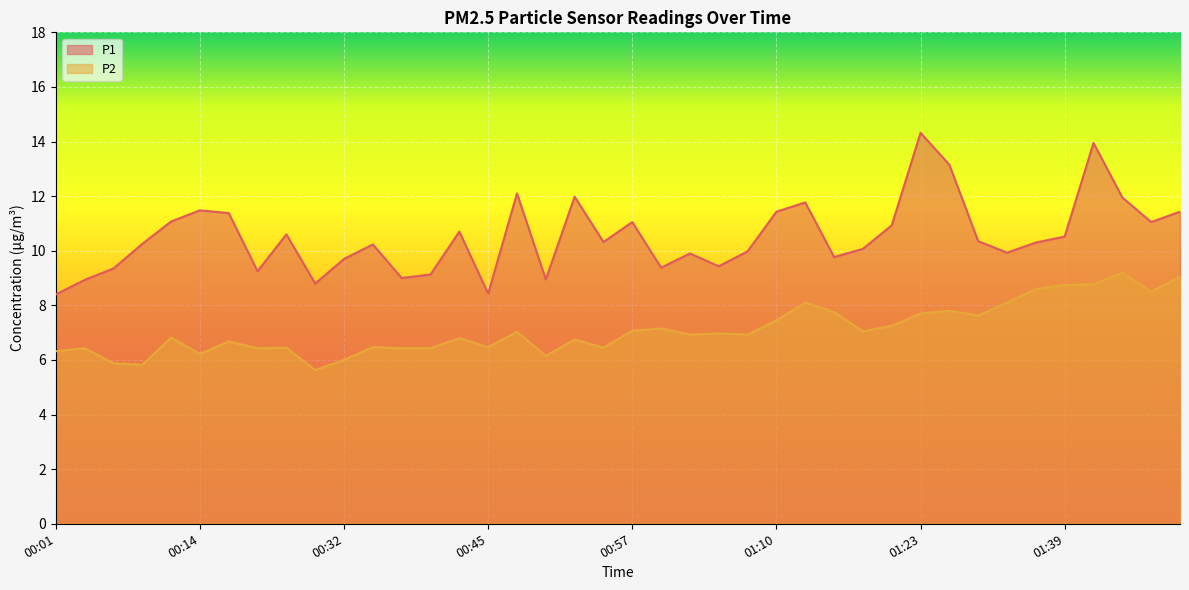

True or false: P1 and P2 intersect in this chart.

False